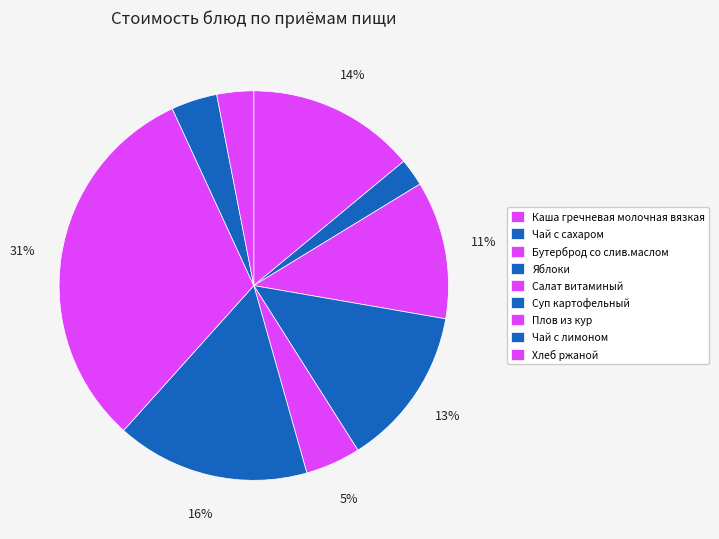

To the nearest percent, what is the difference between the Яблоки and Каша гречневая молочная вязкая slice percentages?

1%